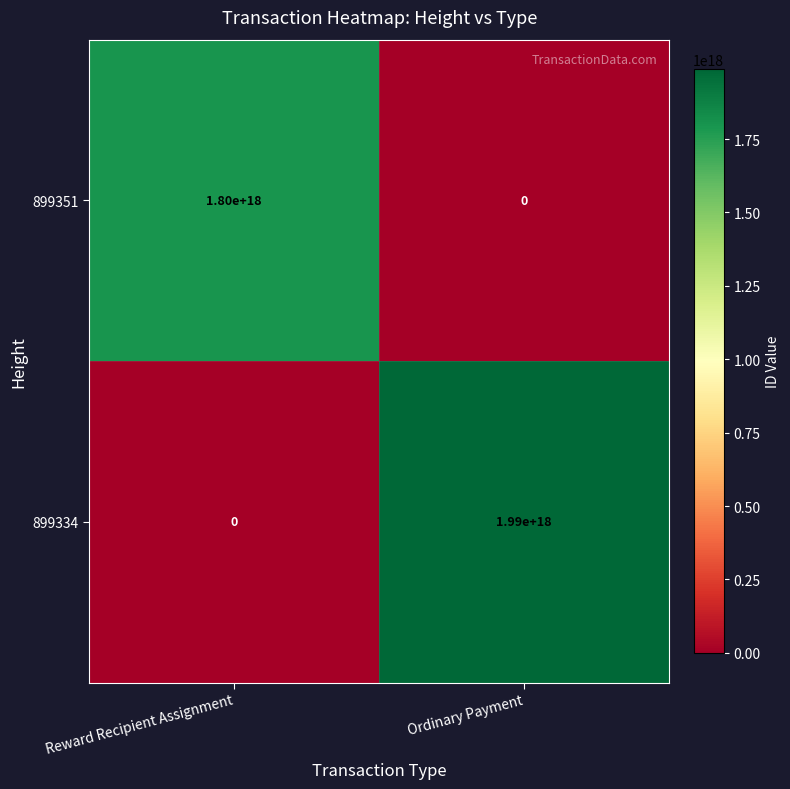

True or false: 899334 has a value of 1990000000000000000 at Ordinary Payment.

True